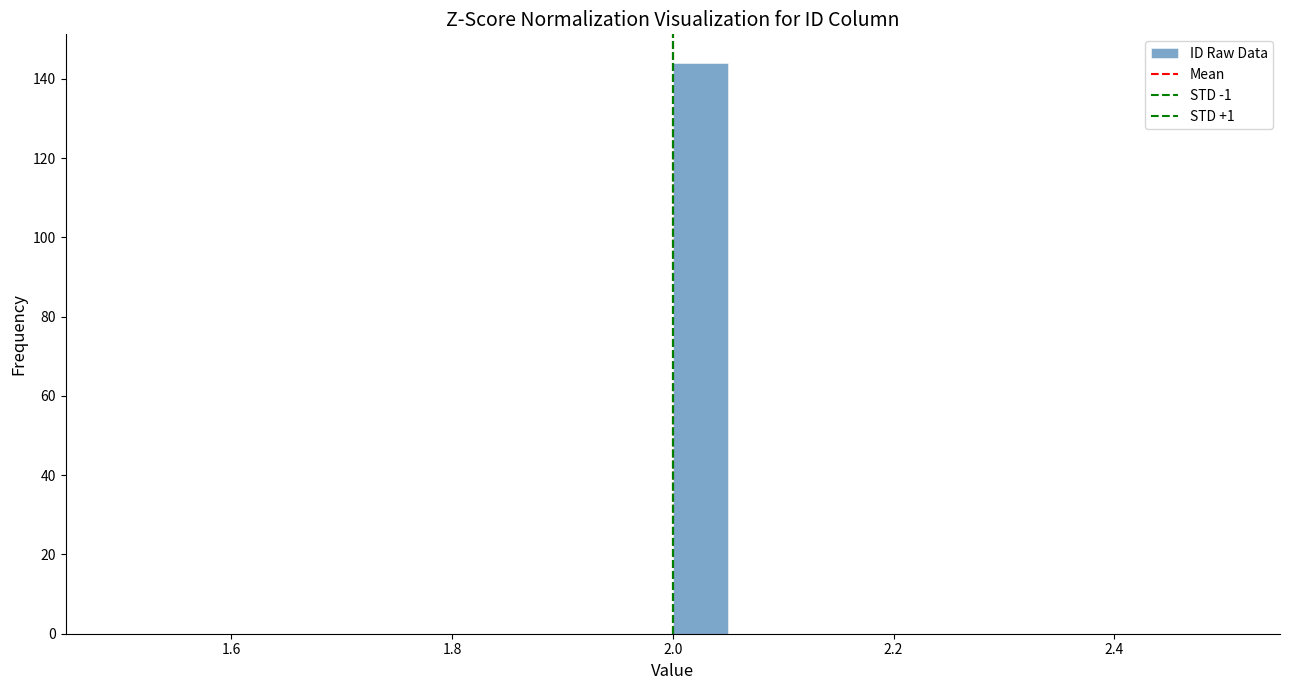

Around what value on the x-axis is the tallest bar? Give the approximate position of its centre, as read against the axis.

2.02